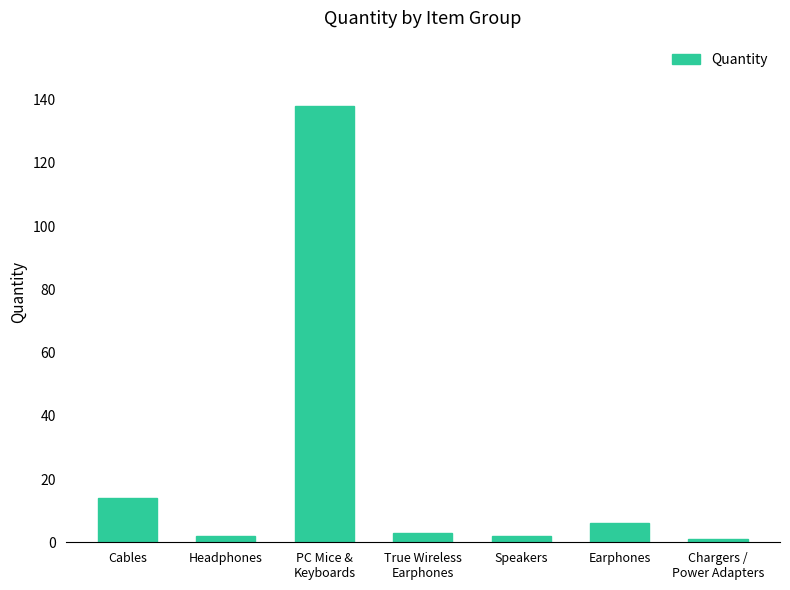

At which category does the chart reach its peak across all series?

PC Mice &
Keyboards